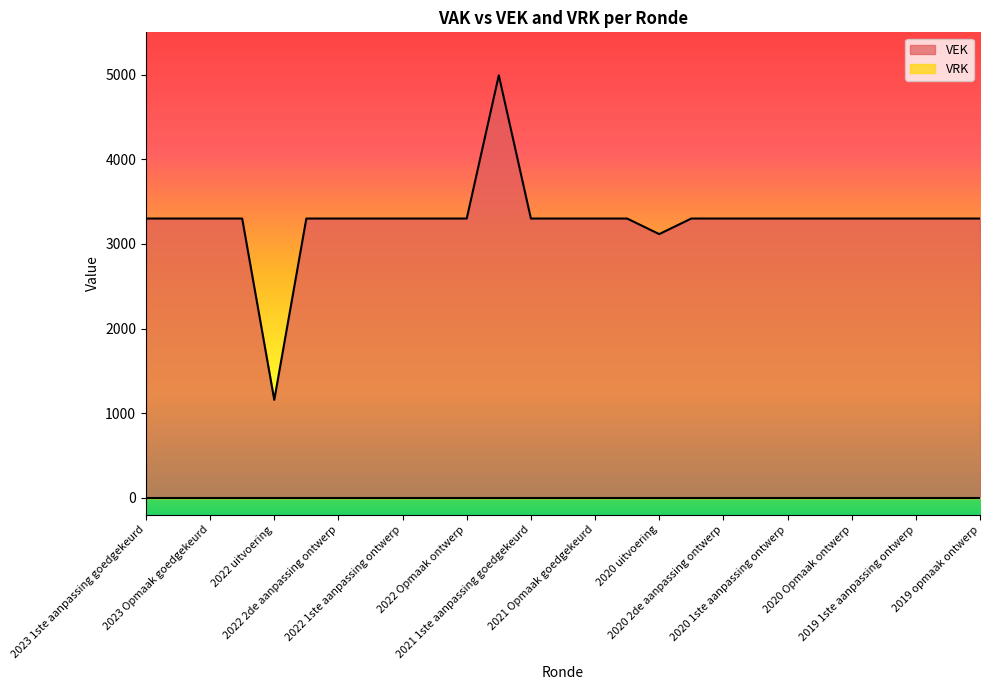

What is the lowest value of the VEK series?

1158